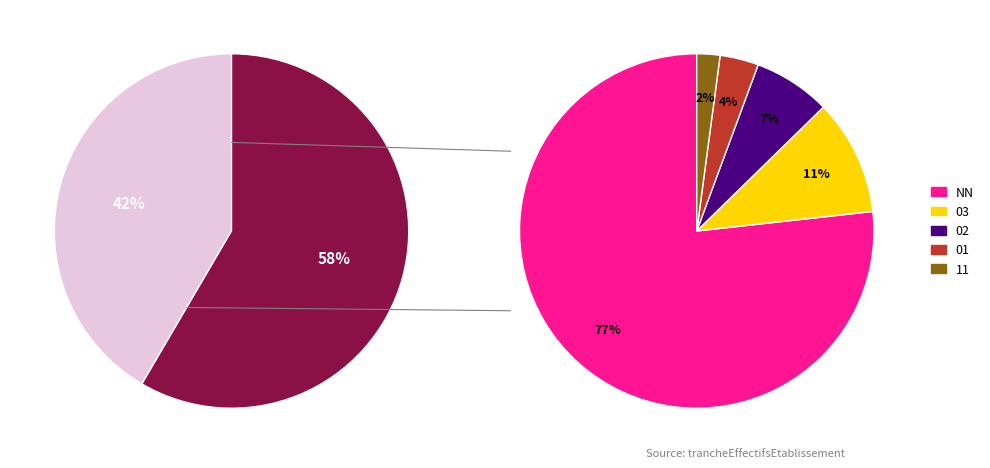

True or false: 01 accounts for 9% of the total.

False